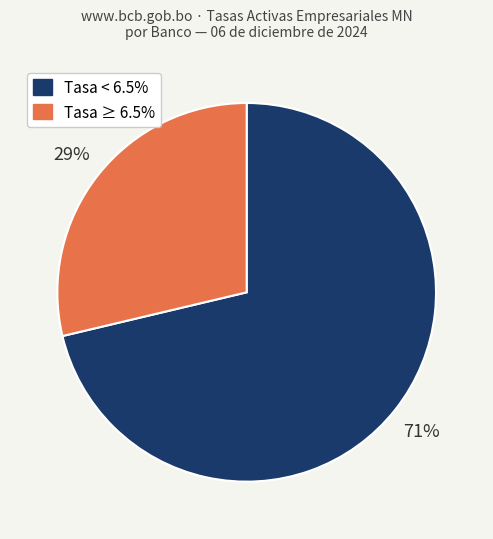

To the nearest percent, what is the average slice percentage?

50%